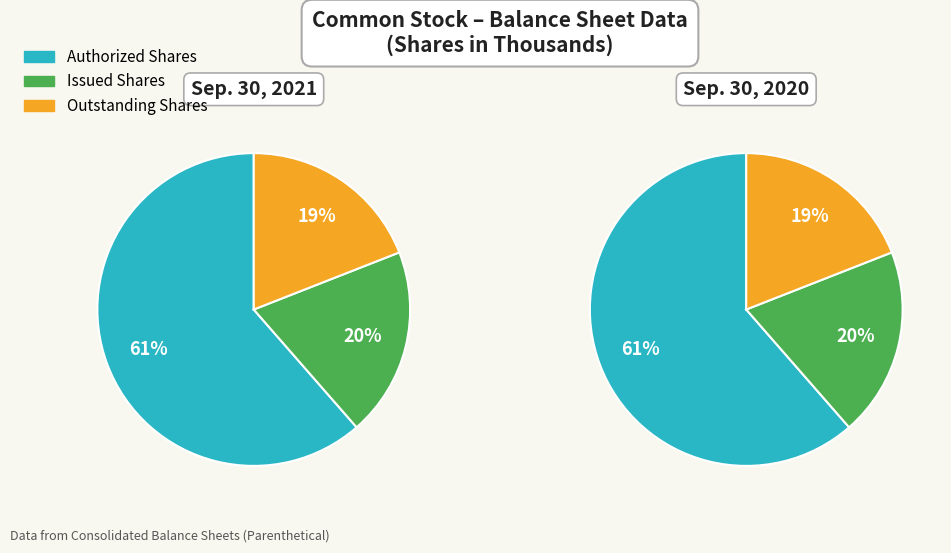

The Outstanding Shares slice represents 33% of the pie. True or false?

False